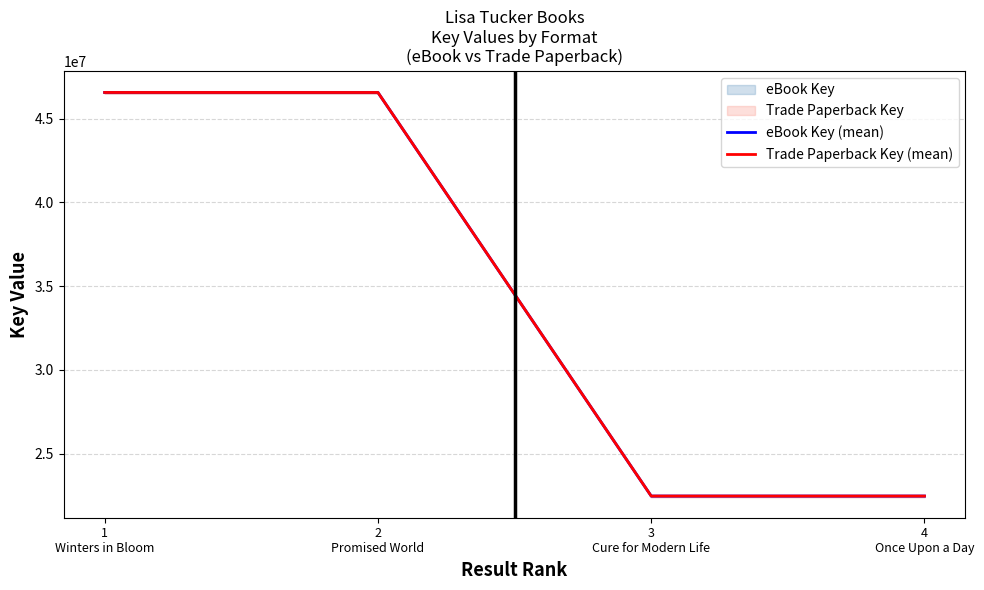

True or false: Trade Paperback Key (mean) has more than 1 points higher than both neighbors.

False